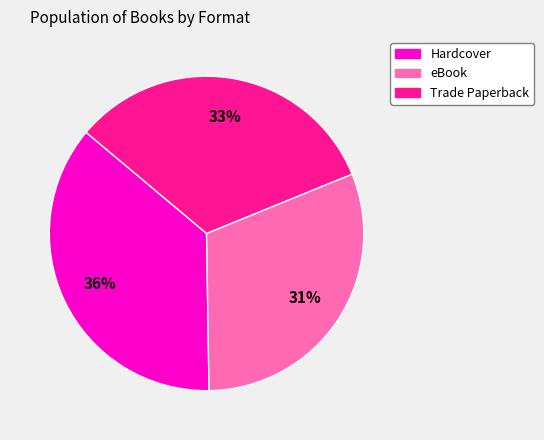

Combined, do Hardcover and eBook account for over 50%?

Yes